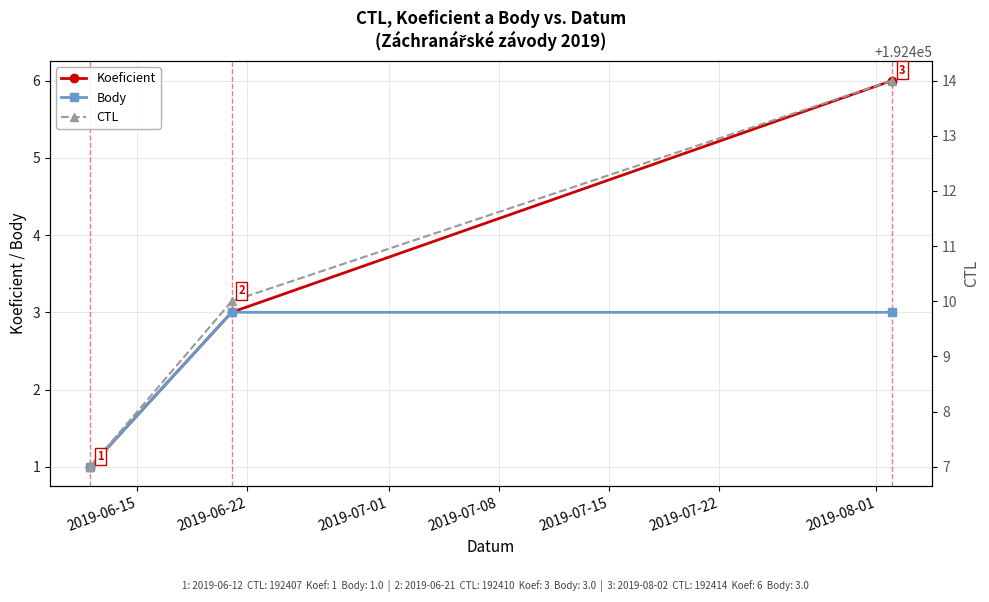

What is the highest value of the Koeficient series?

6